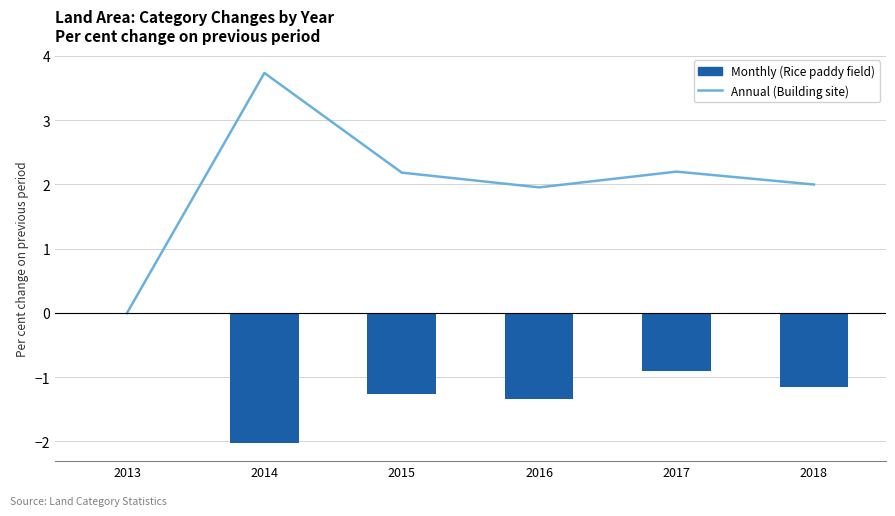

Which series changed the most between 2014 and 2018?

Annual (Building site)